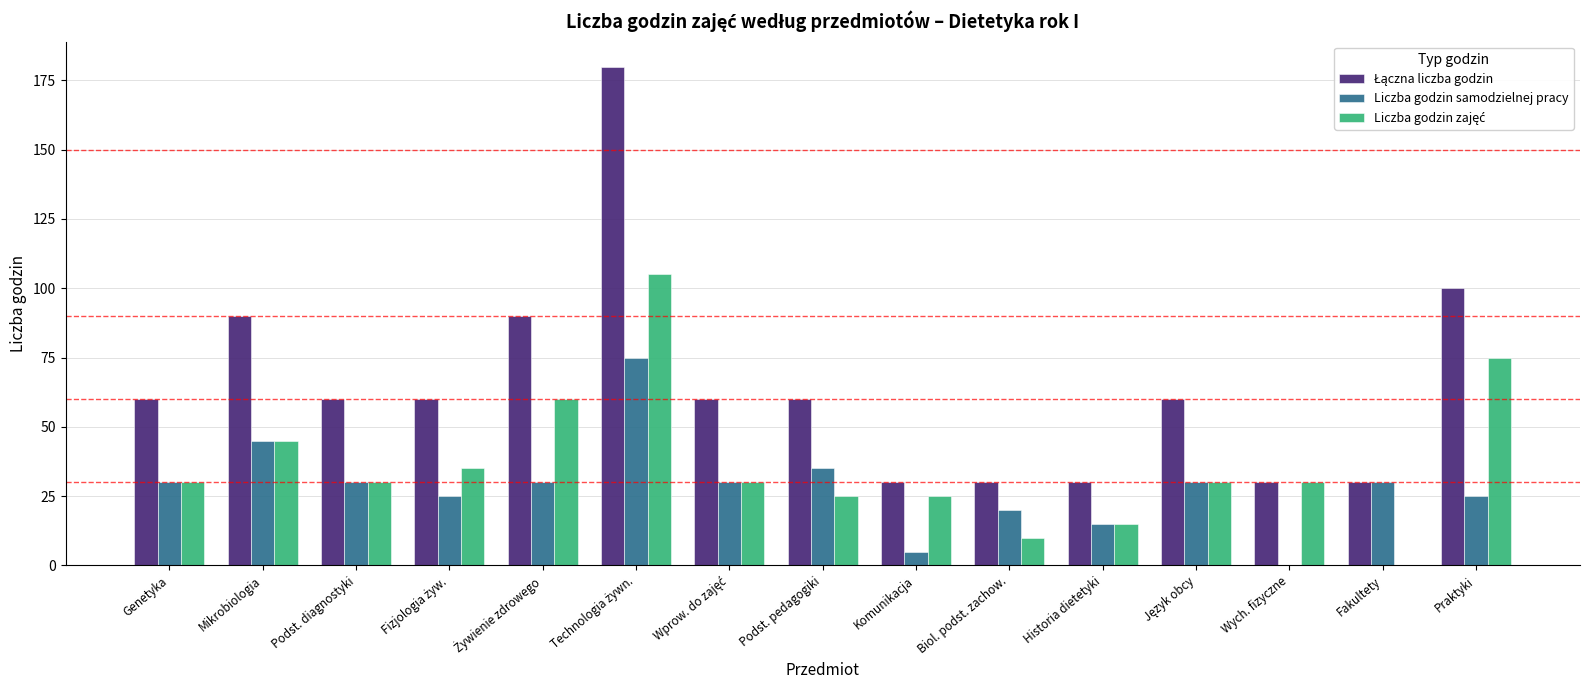

How many categories are shown in the chart?

15